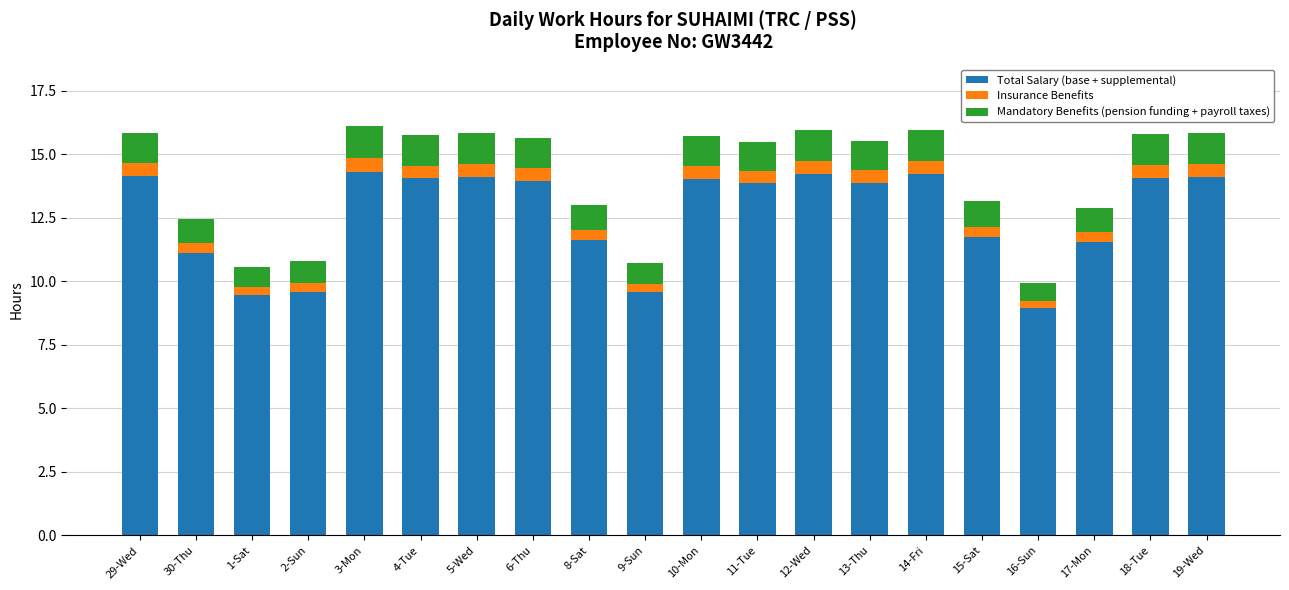

What is the maximum value for Total Salary (base + supplemental)?

14.3